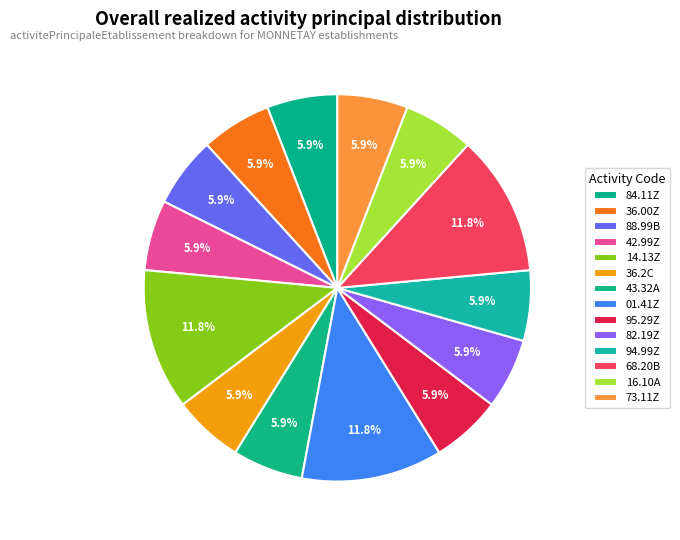

What percentage is NOT represented by 14.13Z?

88.2%